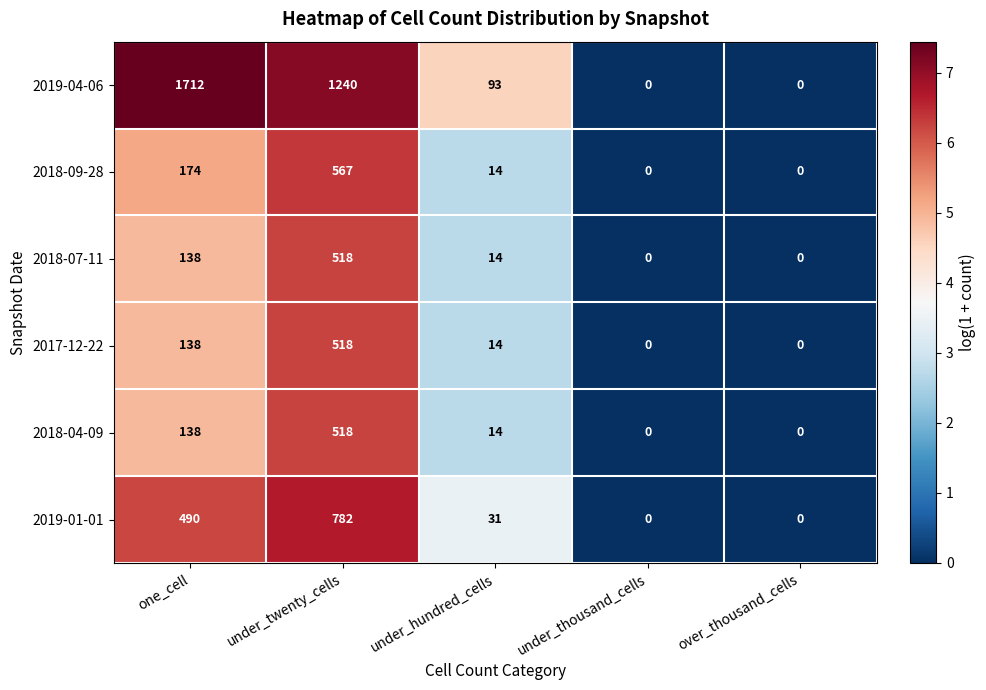

The value of 2019-01-01 at over_thousand_cells is -336. True or false?

False